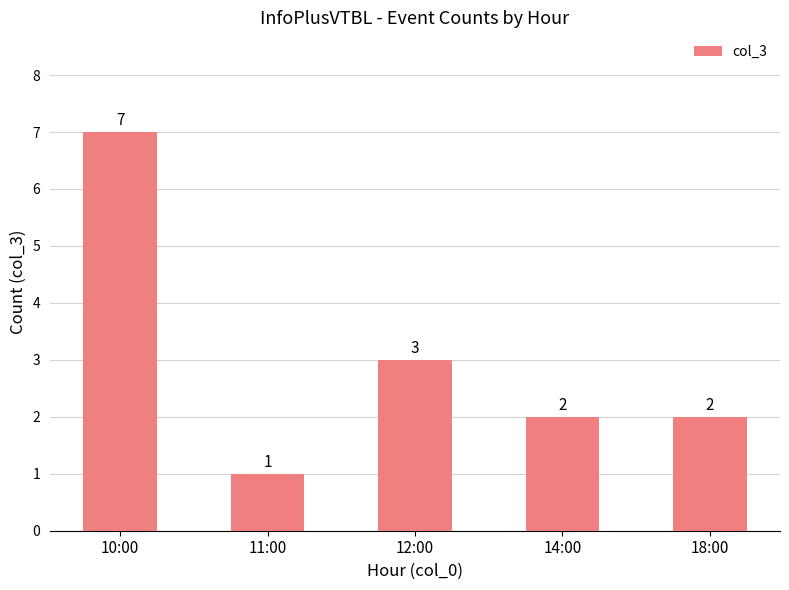

What is the sum of the values at 11:00 and 10:00?

8